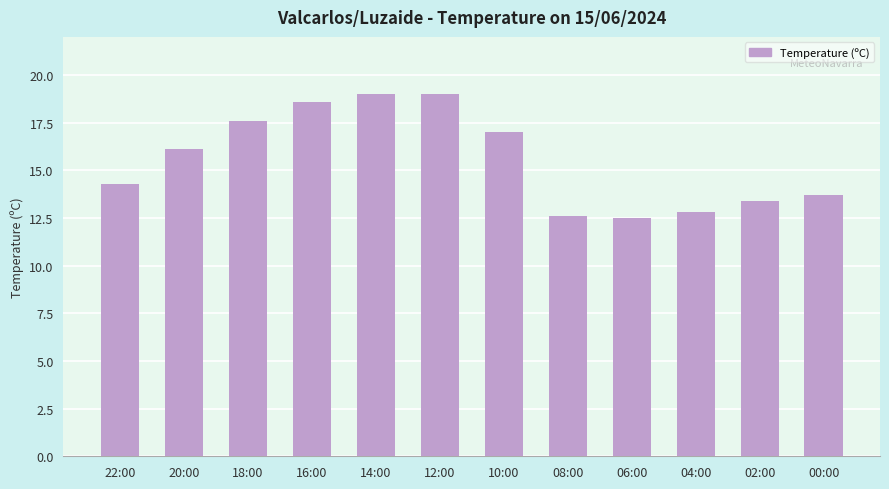

Are the bars grouped side by side (vs. stacked)?

No